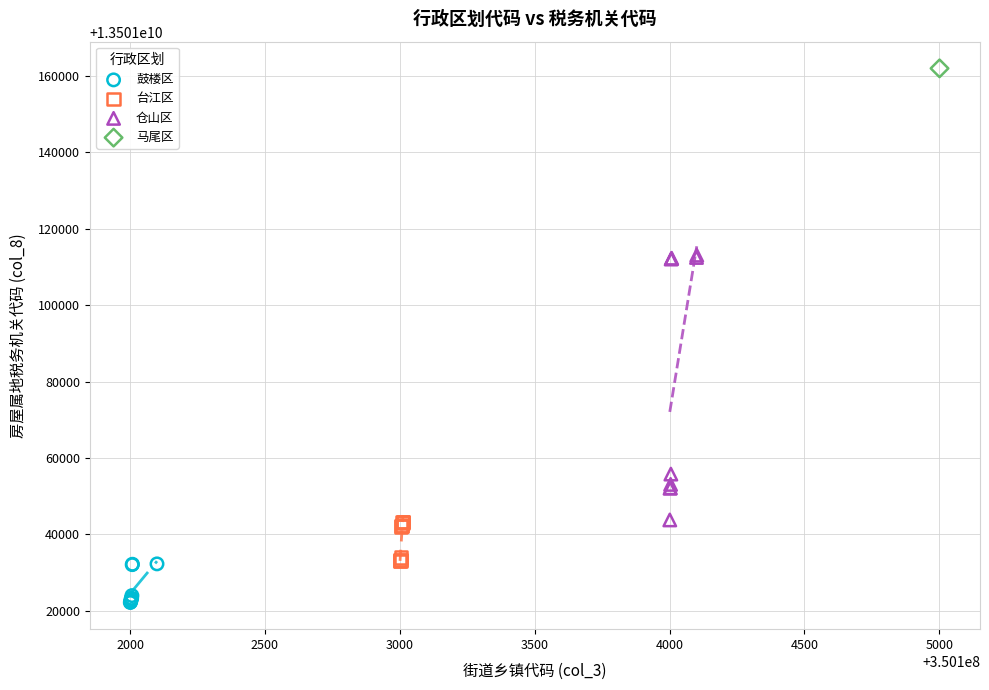

Which series reaches the maximum Y coordinate?

马尾区